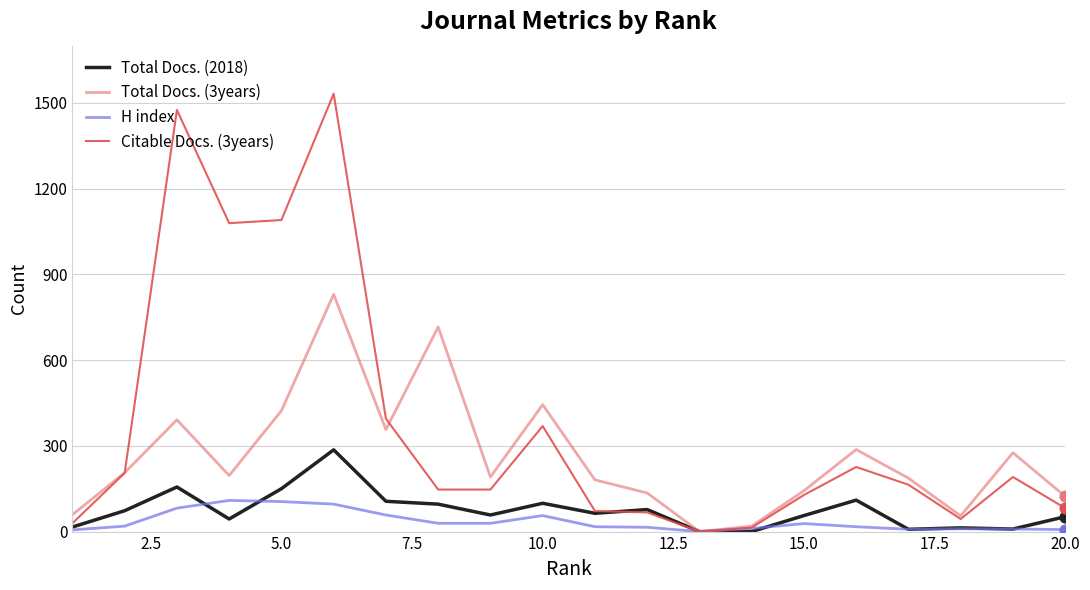

Which series has the largest total across all categories?

Citable Docs. (3years)